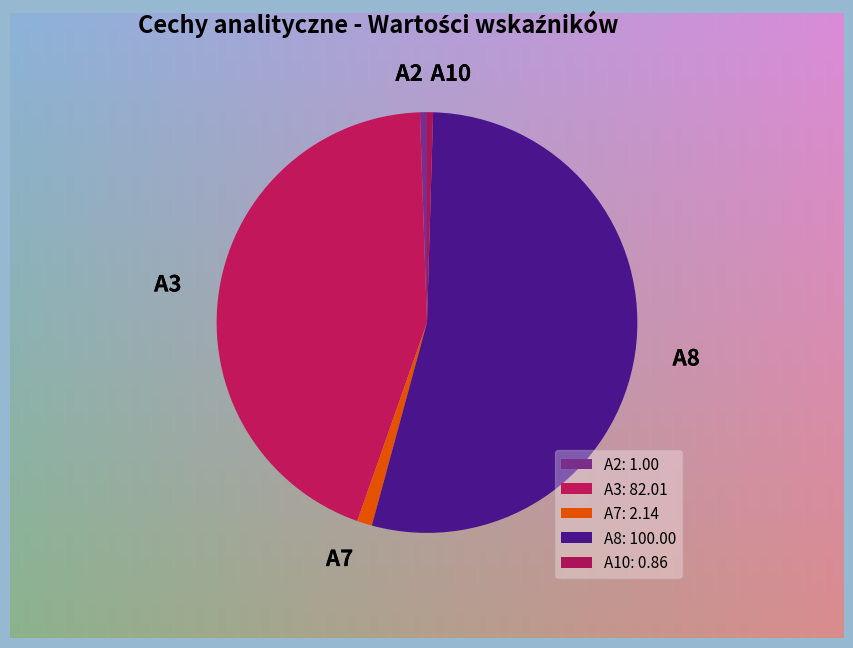

Which has a higher value, A2 or A7?

A7